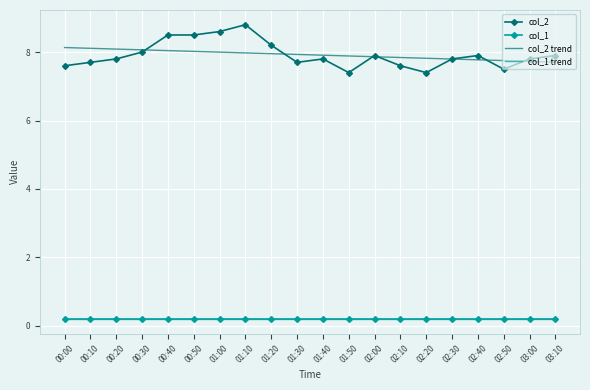

Rank the categories by col_1 trend value from lowest to highest.

02:30, 02:40, 02:50, 03:00, 03:10, 01:30, 01:40, 01:50, 02:00, 02:10, 02:20, 00:30, 00:40, 00:50, 01:00, 01:10, 01:20, 00:00, 00:10, 00:20